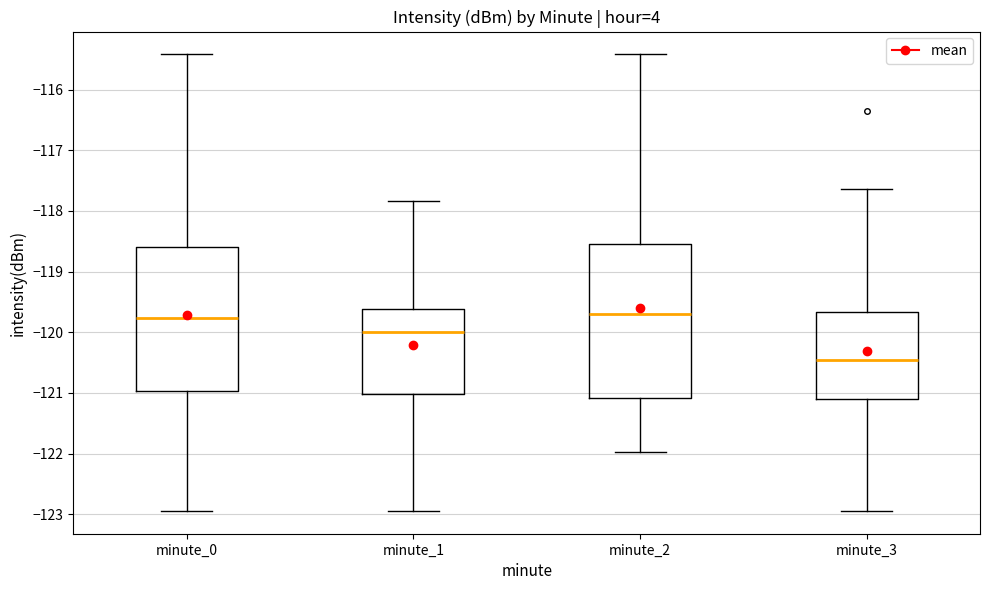

Which box is the tallest, from its lower edge to its upper edge?

minute_2